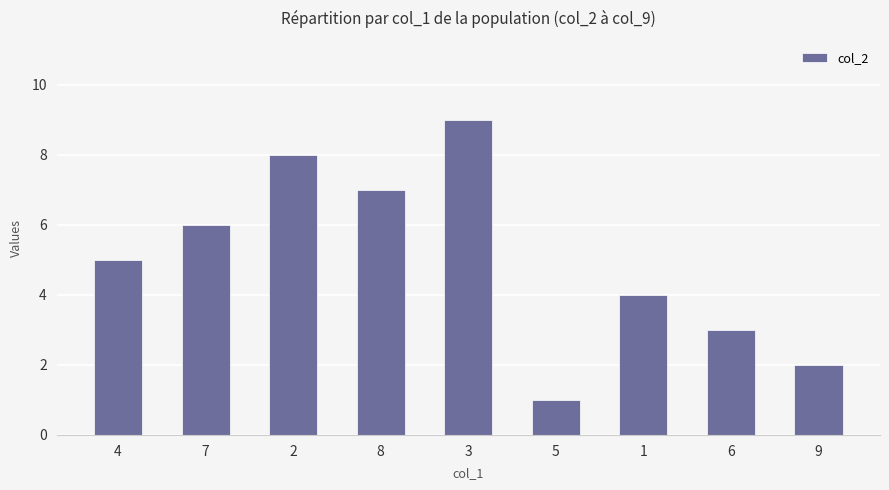

What is the difference between the maximum and minimum values?

8